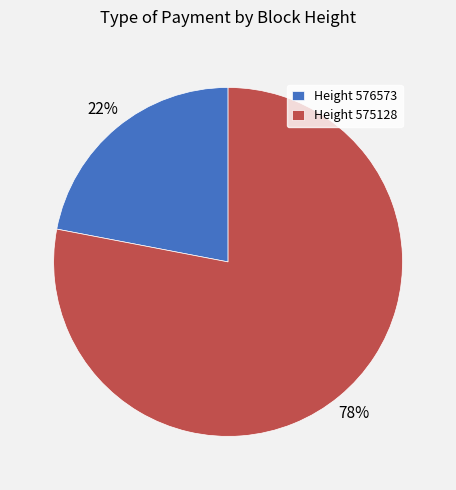

To the nearest percent, what portion does Height 576573 represent?

22%